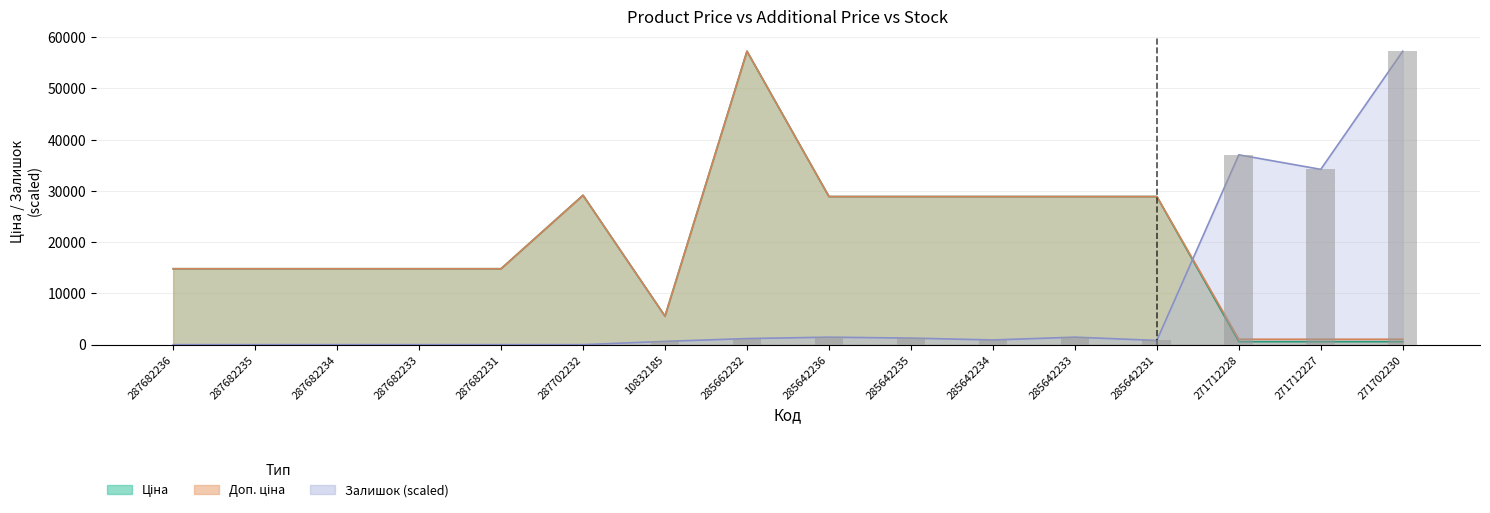

Which has a higher value, 287682233 or 287682234?

287682233